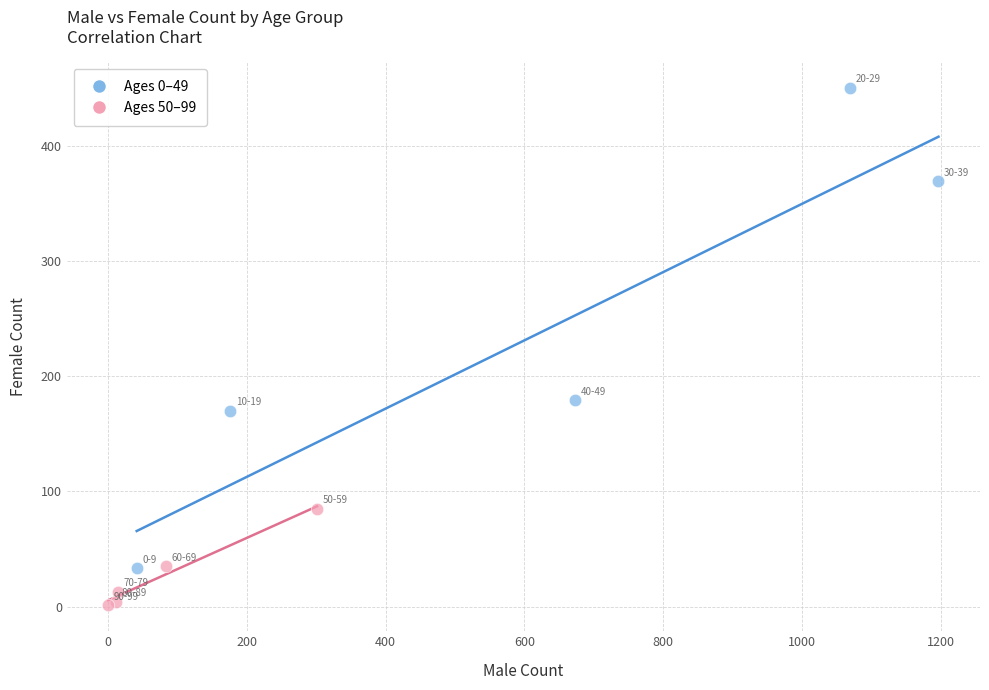

Which series reaches the minimum Y coordinate?

Ages 50–99